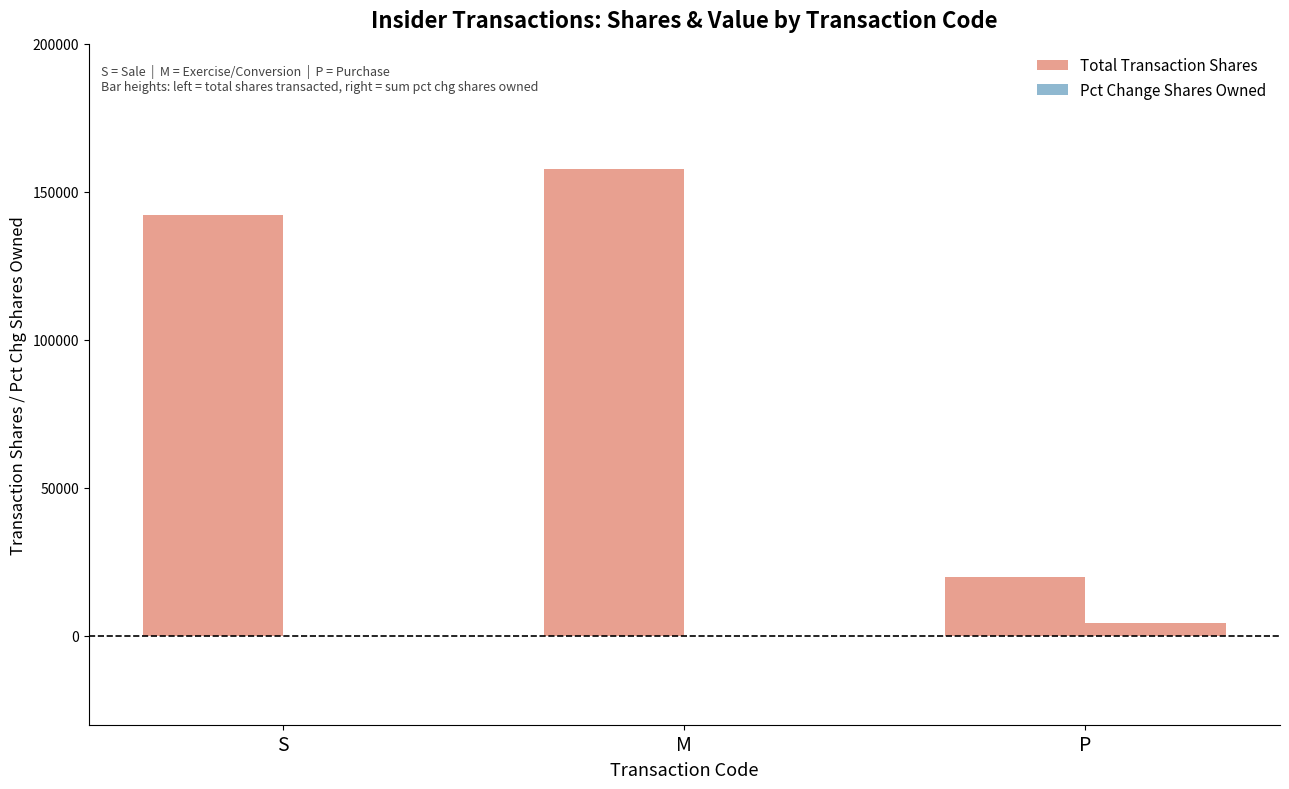

How many data points does each series have?

3